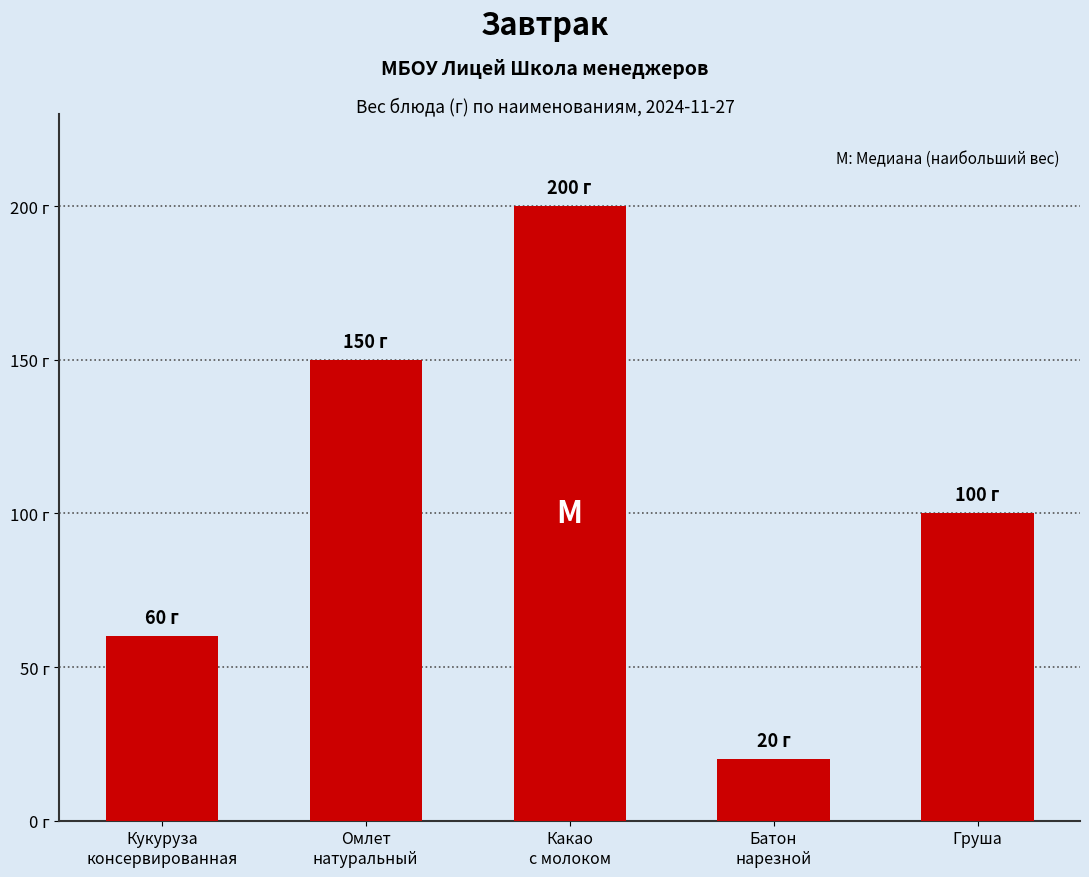

Which category has the lowest value across all series?

Батон
нарезной